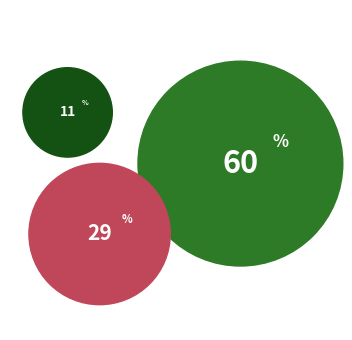

To the nearest percent, what is the difference between the largest and smallest slice percentages?

49%